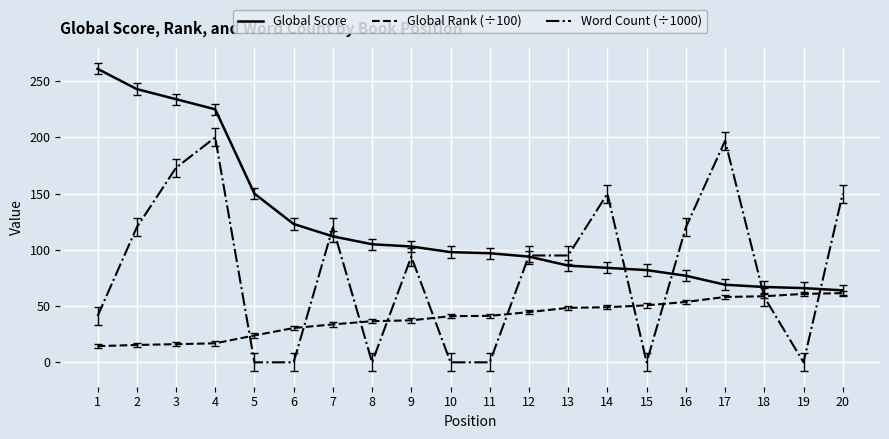

List the series in order of their peak value, highest first.

Global Score, Word Count (÷1000), Global Rank (÷100)